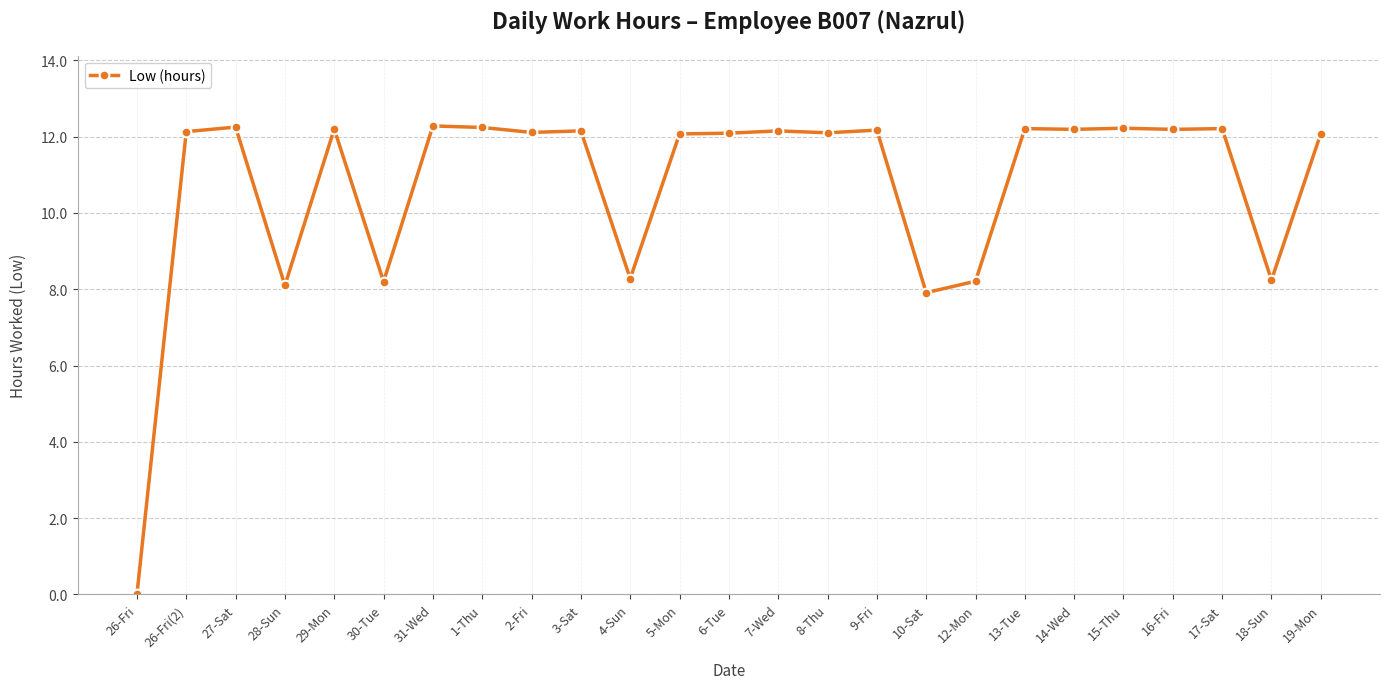

What is the sum of all values?

268.0